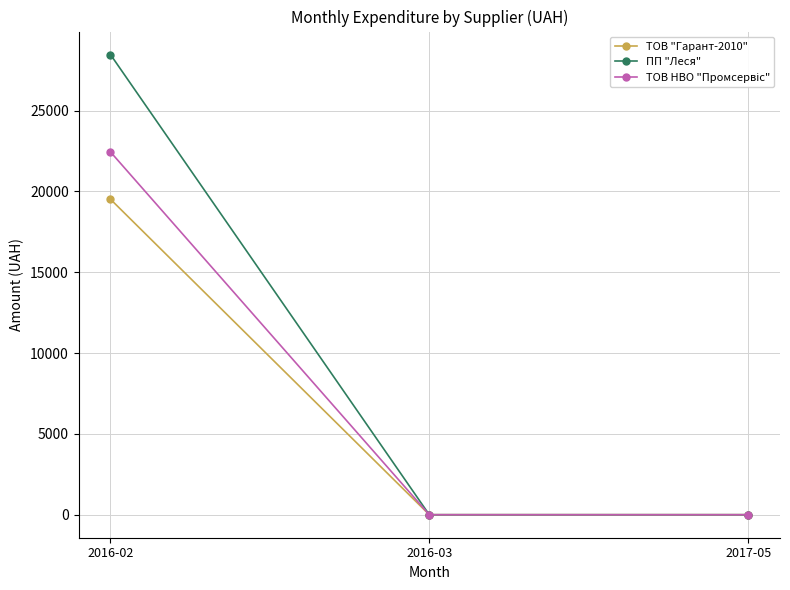

What is the greatest value displayed?

28465.7